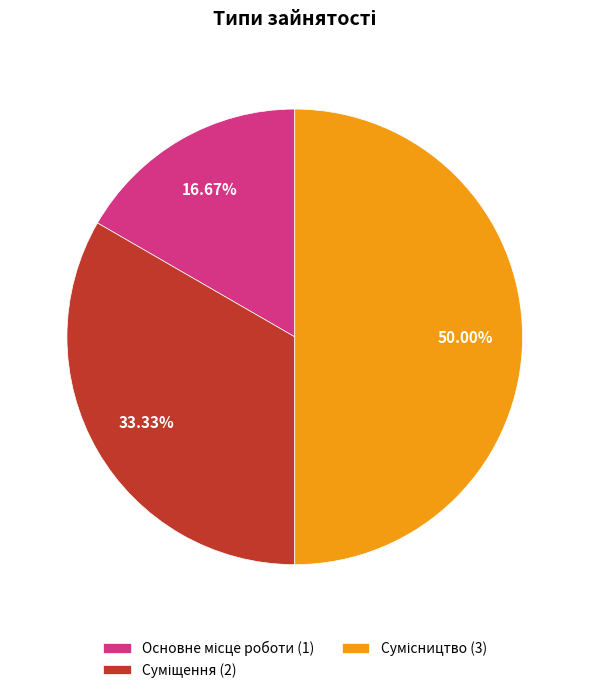

Is it true that Сумісництво is 50% of the pie?

True